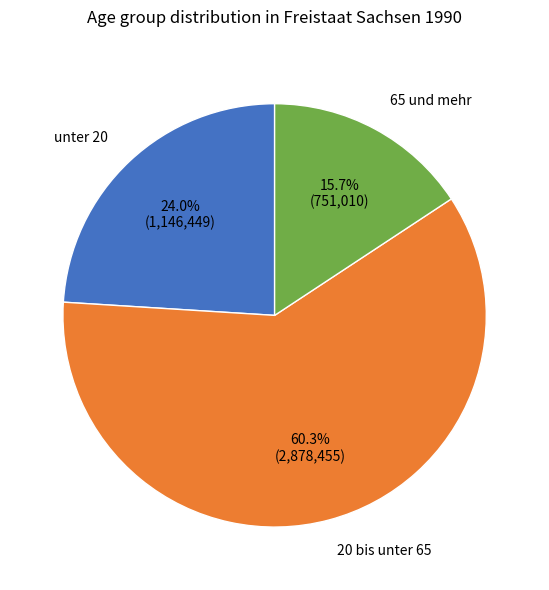

Is there a majority slice in this chart?

Yes